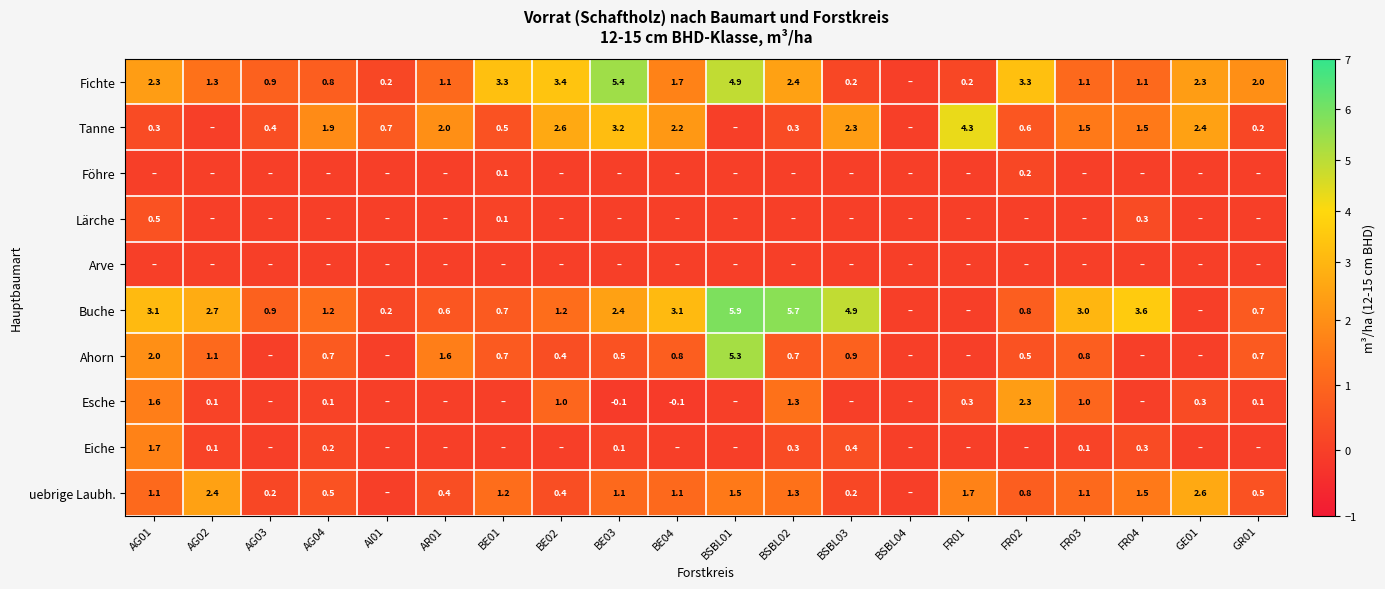

True or false: Ahorn has a value of 1.2 at AG04.

False